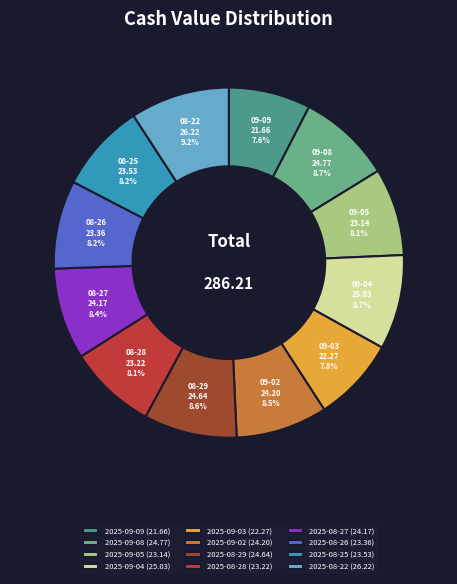

The 2025-09-04 slice represents 1% of the pie. True or false?

False